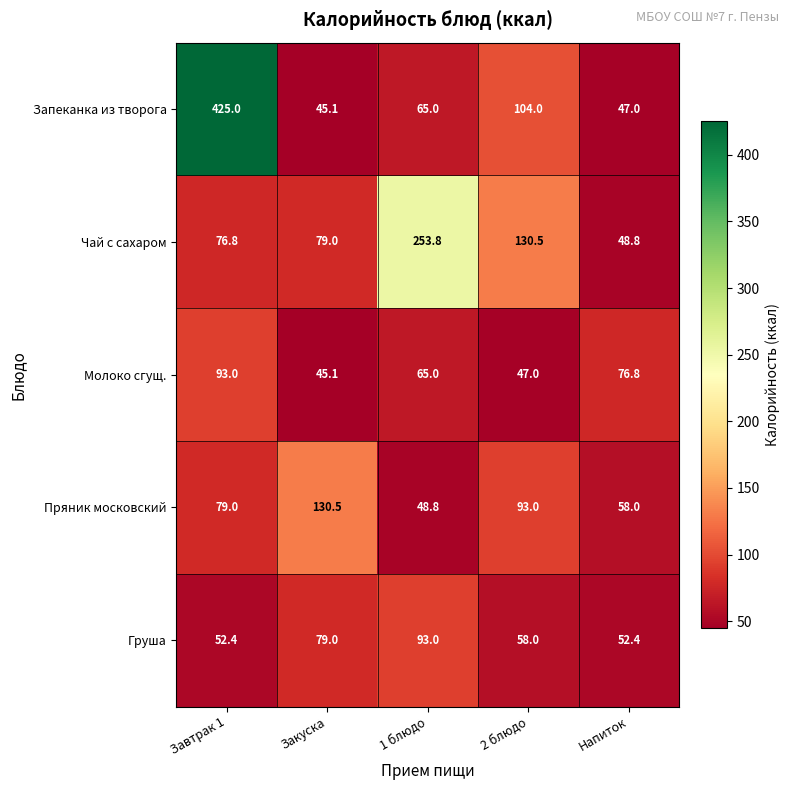

What is the difference between the maximum and minimum values in the Запеканка из творога series?

379.9